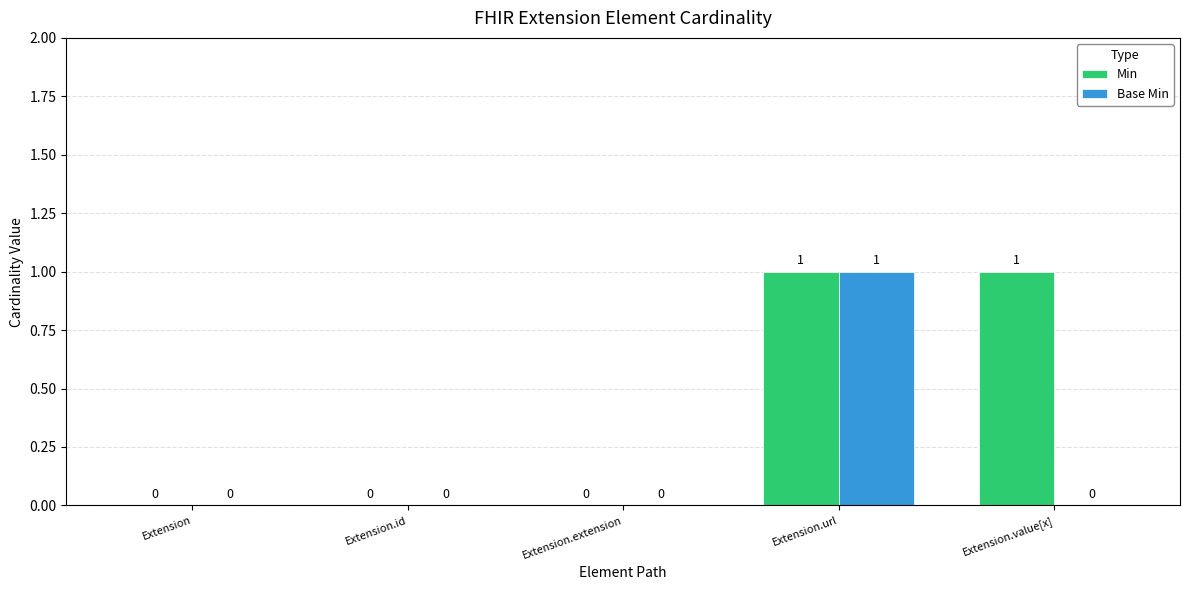

Reading left to right, extract all data points from this chart.

Min: 0	0	0	1	1
Base Min: 0	0	0	1	0